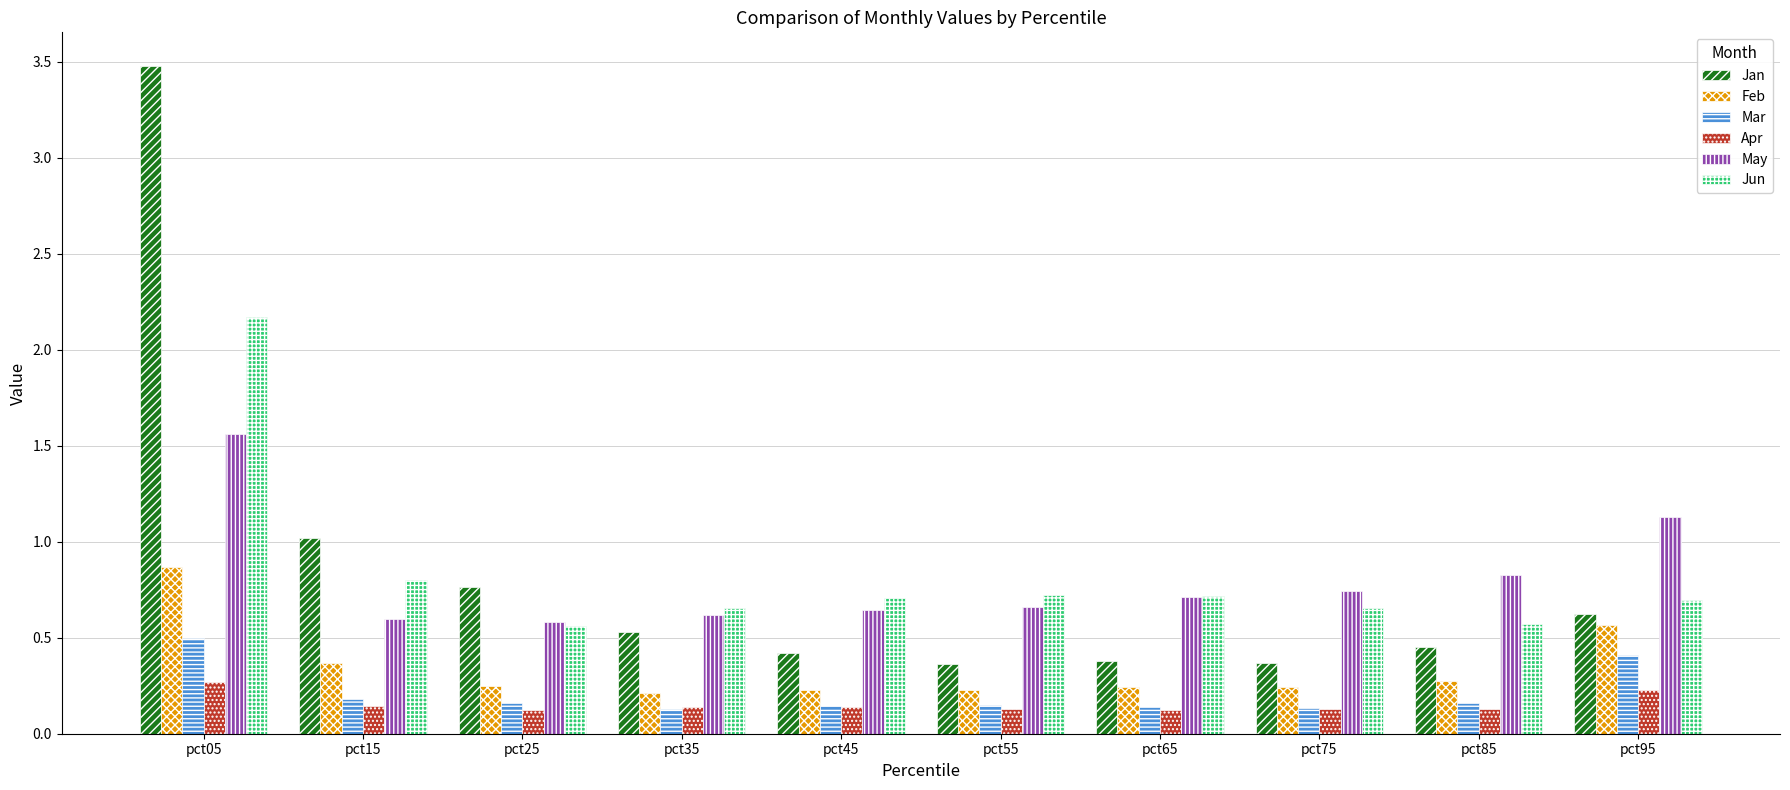

Which series has the widest spread of values?

Jan